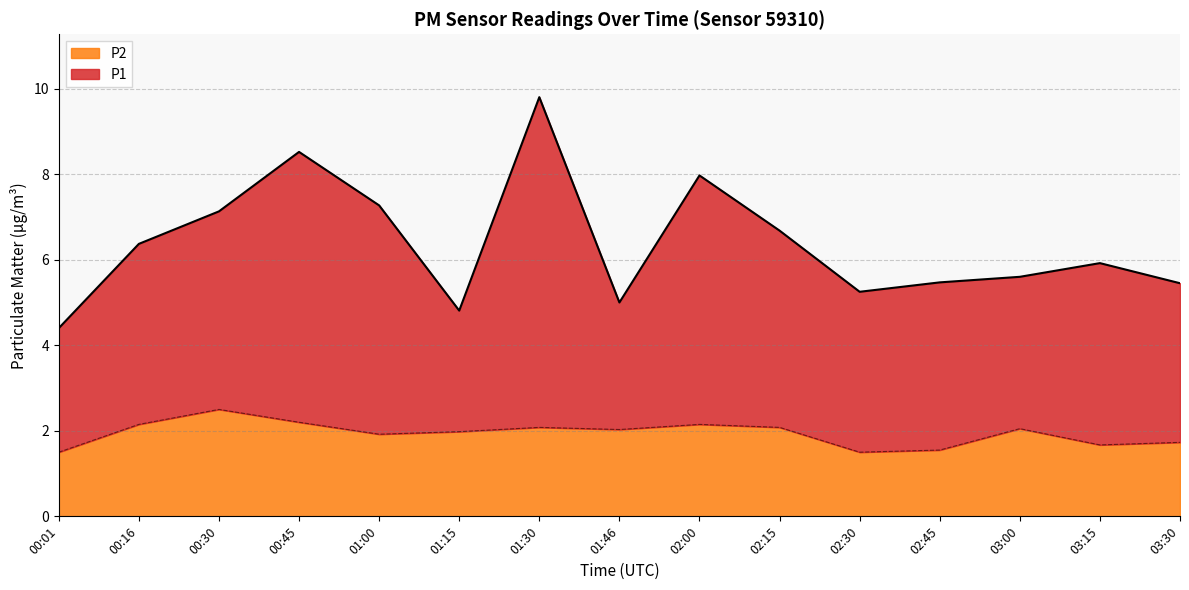

How many interior local valleys does the P2 series have?

4